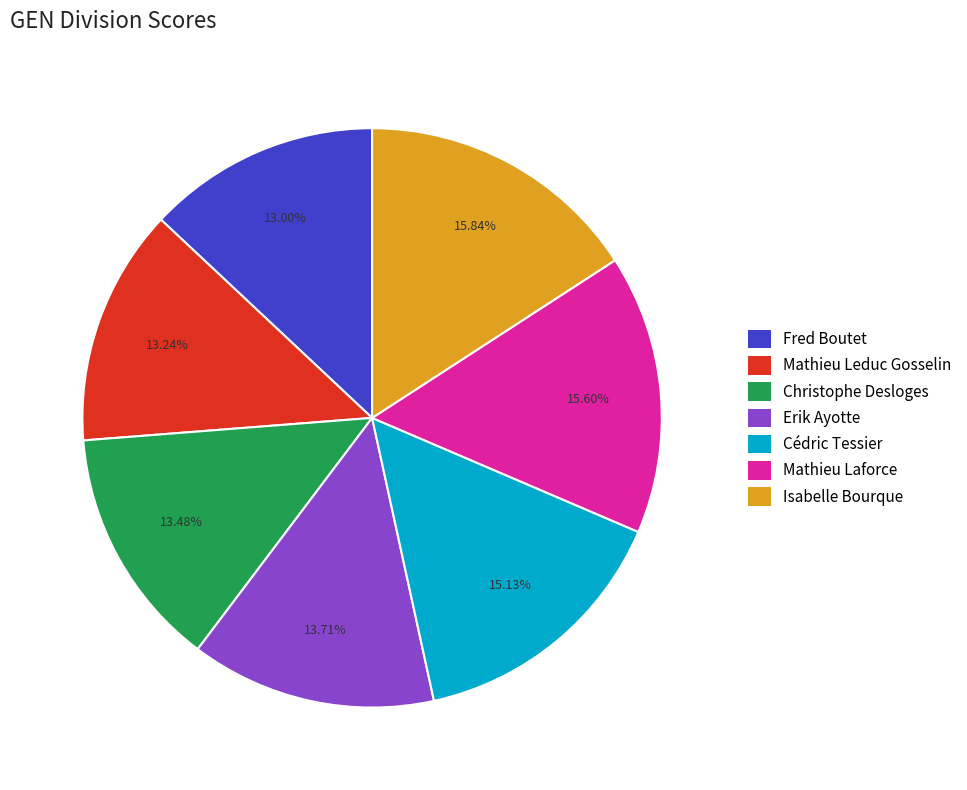

To the nearest percent, what percentage of the pie is Fred Boutet?

13%